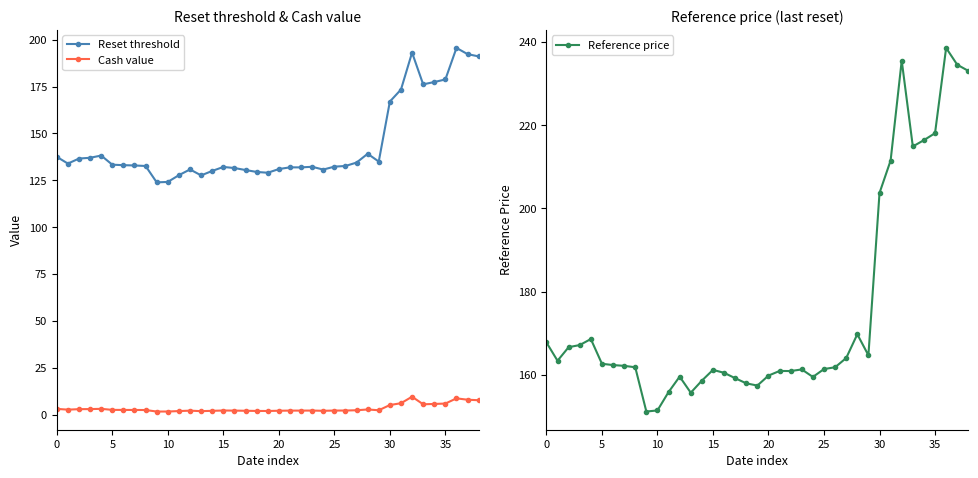

How many lines are shown in the chart?

3